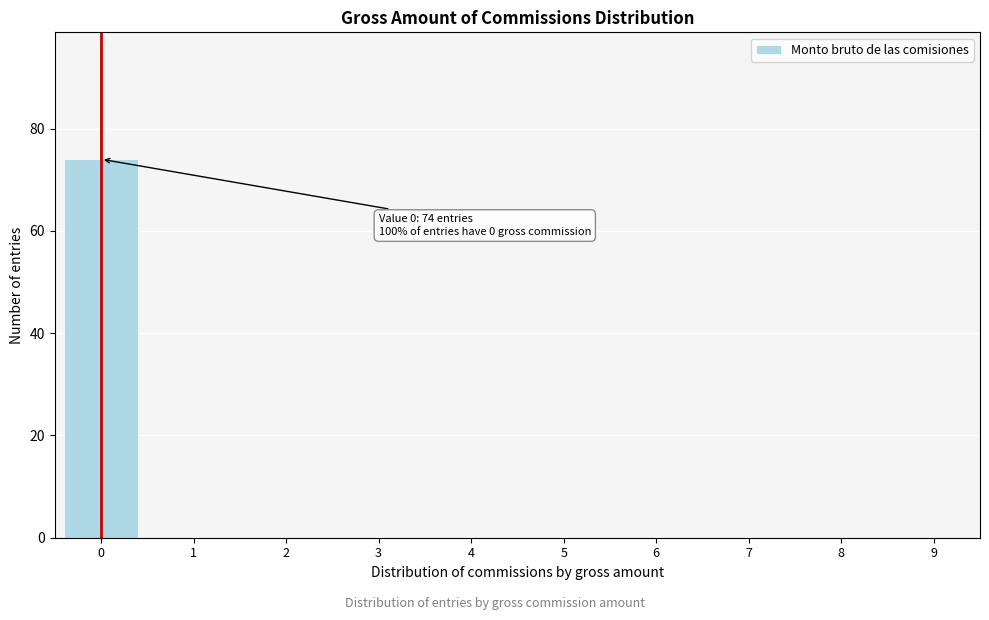

Reading right to left, list all the values displayed in this chart.

9=0	8=0	7=0	6=0	5=0	4=0	3=0	2=0	1=0	0=74